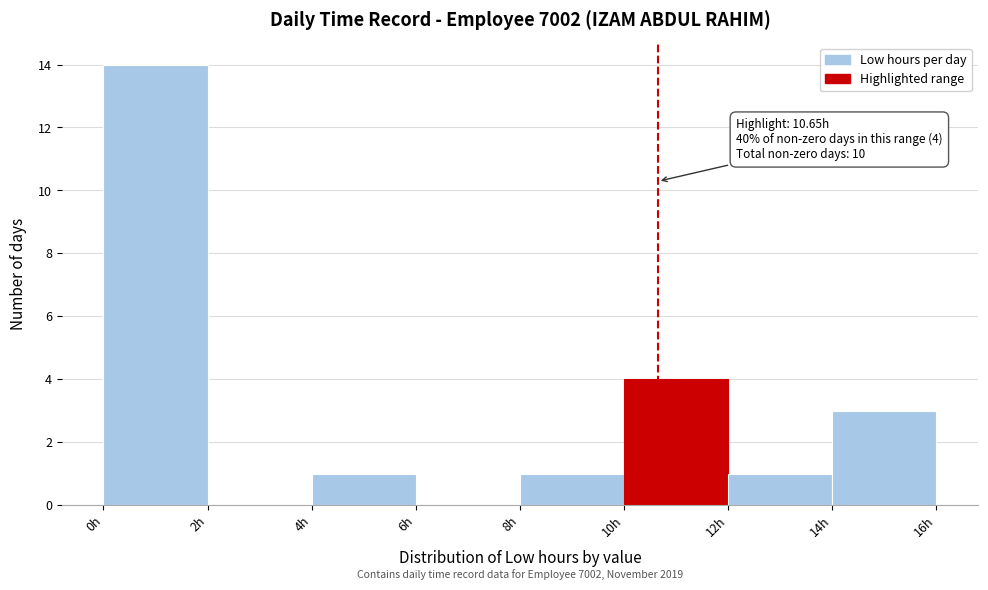

Over which range of the x-axis is the bar tallest?

0 to 2